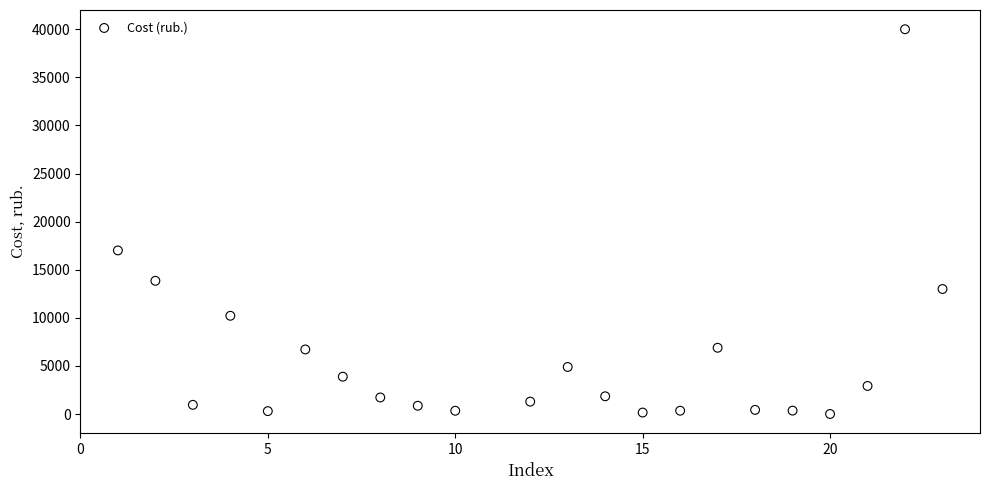

What Y value in the scatter plot is closest to 20005?

17010.0